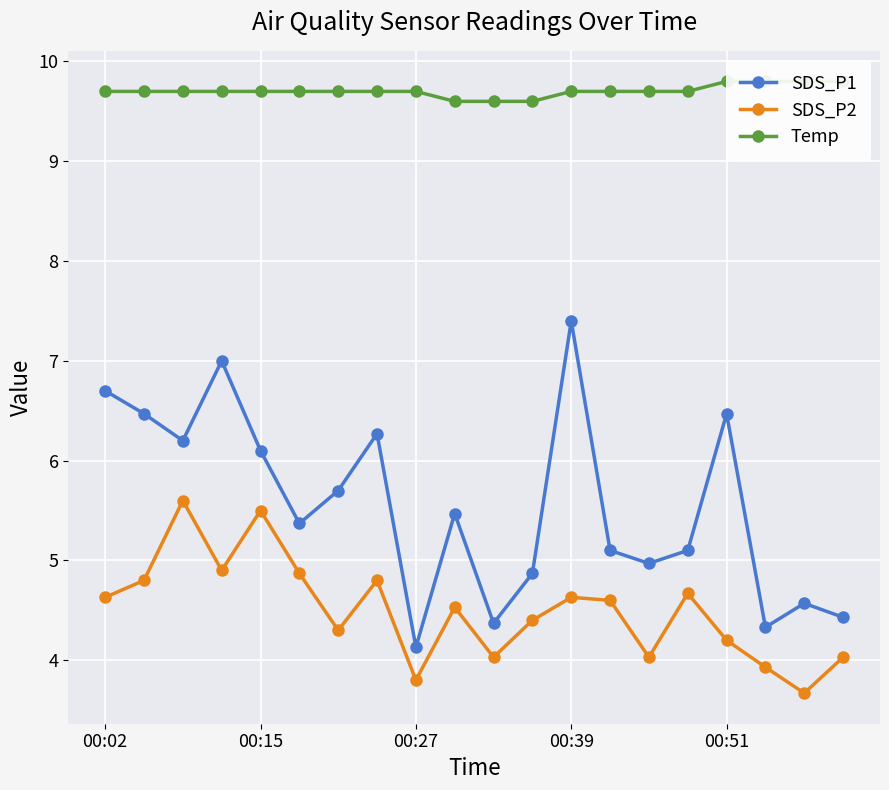

What is the approximate value of SDS_P1 at 9?

5.5